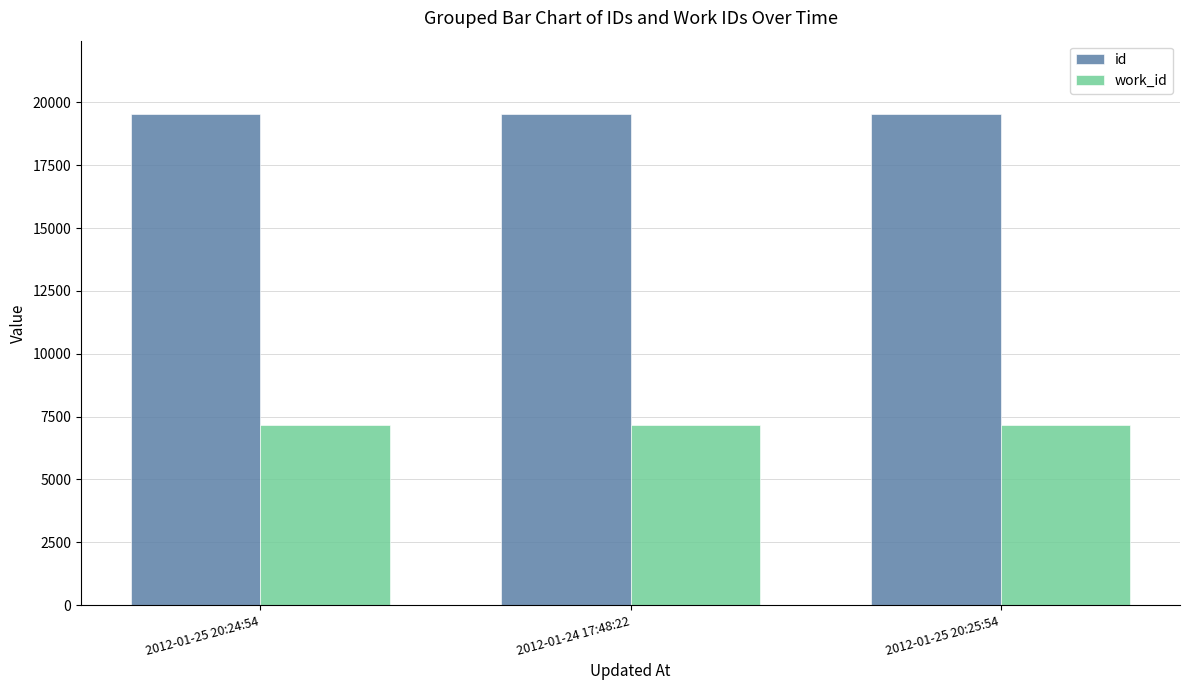

What is the difference between the highest and lowest values at 2012-01-24 17:48:22?

12352